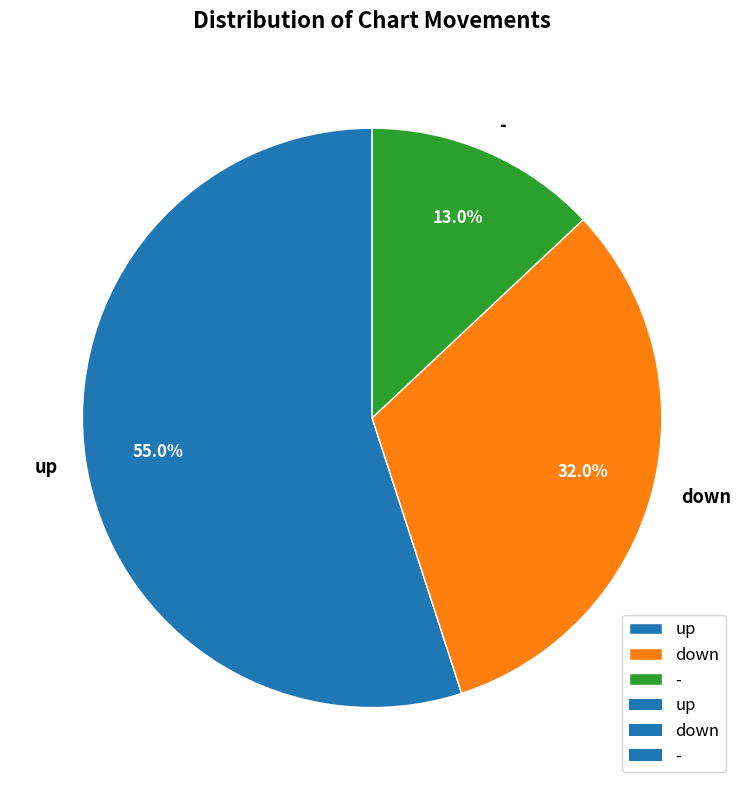

How many slices are in this pie chart?

3